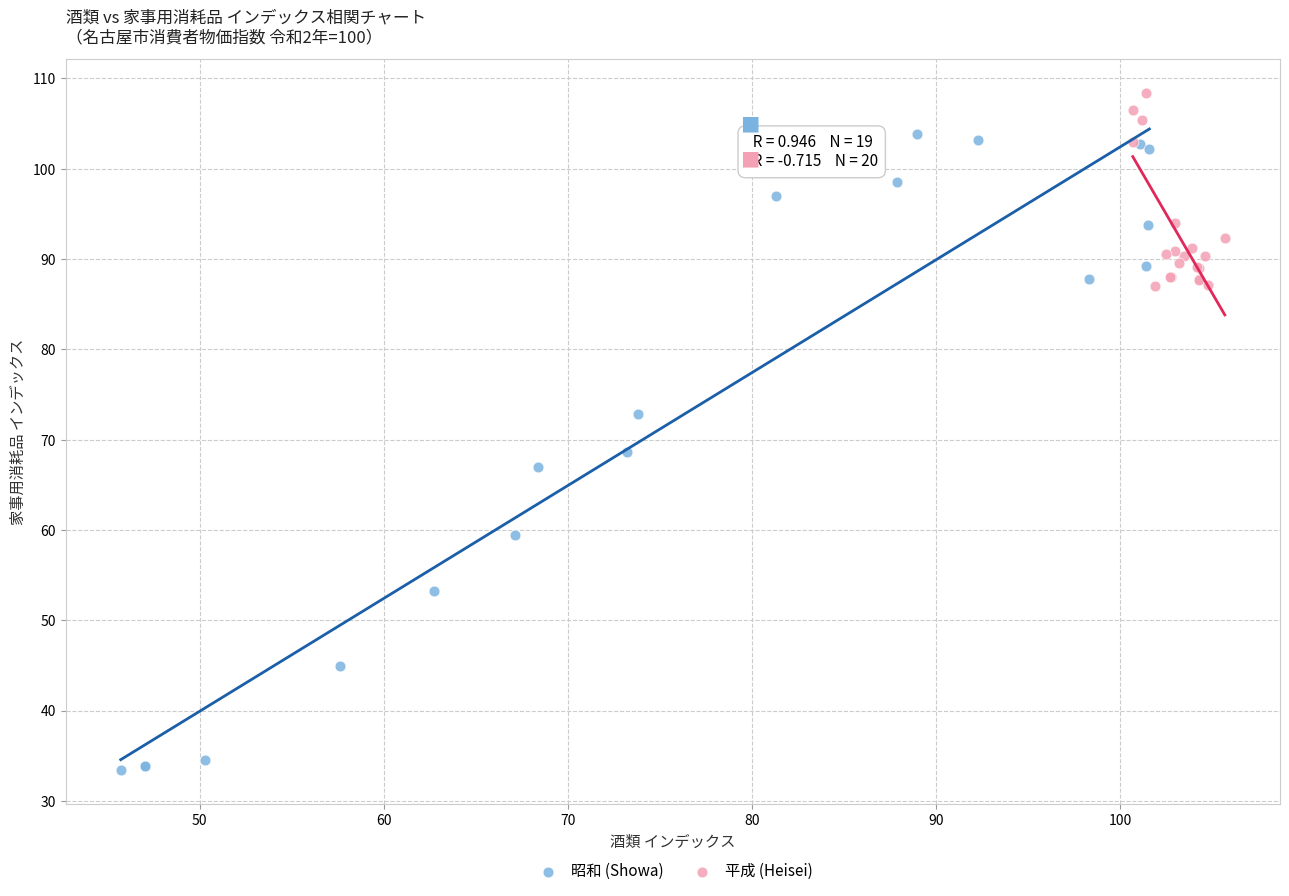

Which series reaches the maximum Y coordinate?

平成 (Heisei)